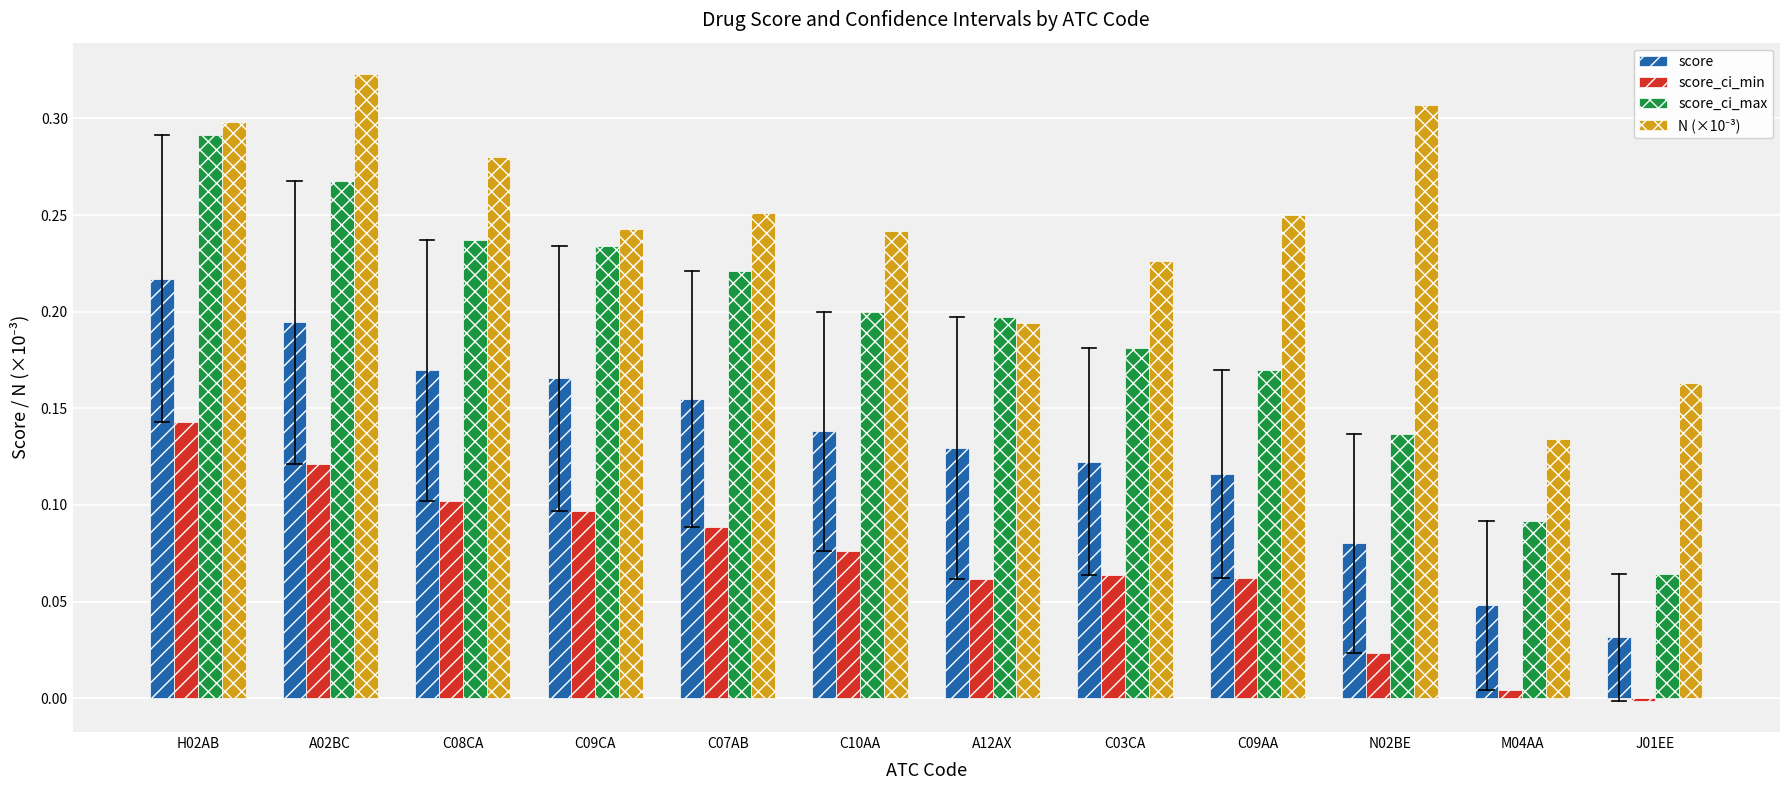

Which series has the widest spread of values?

score_ci_max